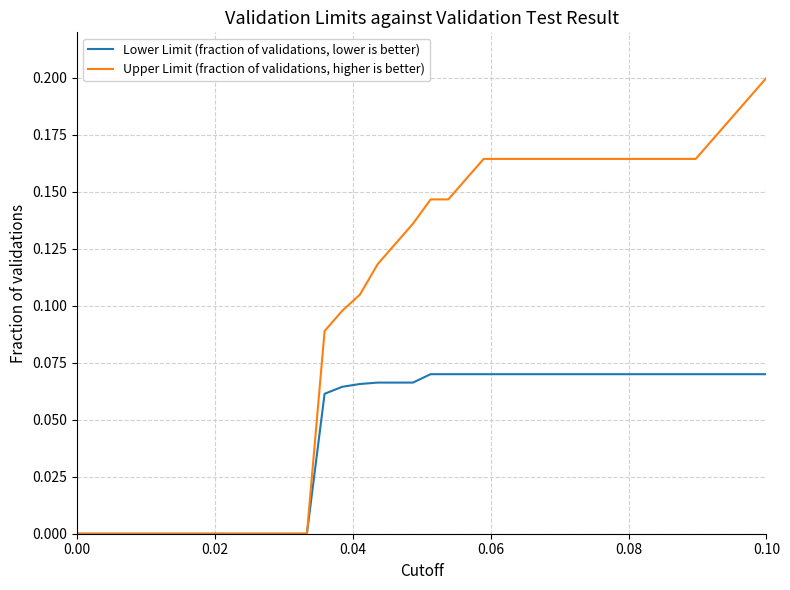

Which series has the largest range (max minus min)?

Upper Limit (fraction of validations, higher is better)